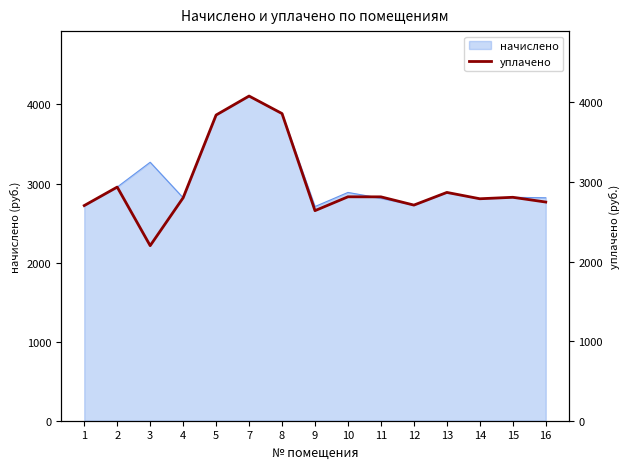

Rank the categories by value from lowest to highest.

3, 9, 1, 12, 16, 14, 4, 15, 11, 10, 13, 2, 5, 8, 7